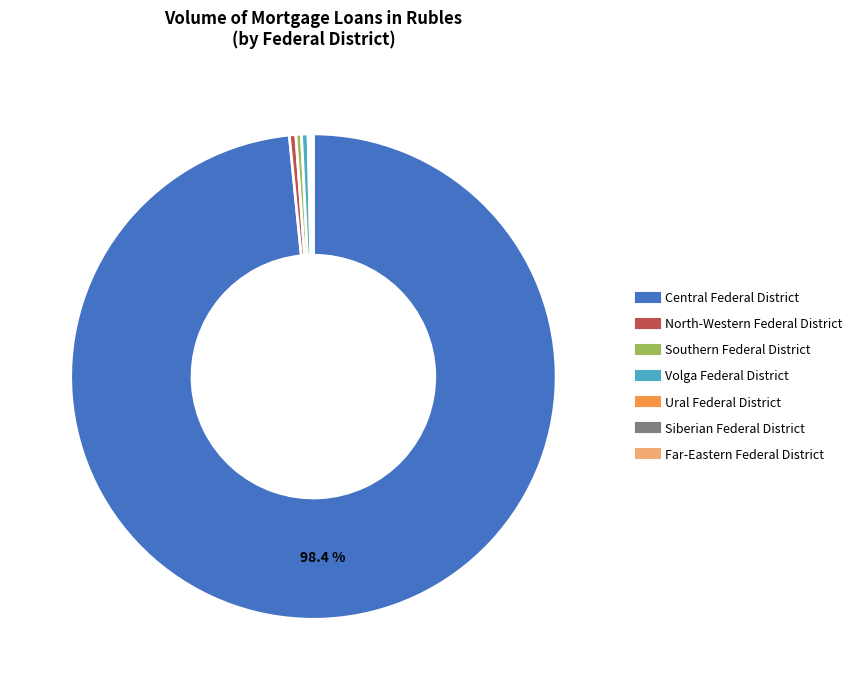

To the nearest percent, what is the average slice percentage?

14%